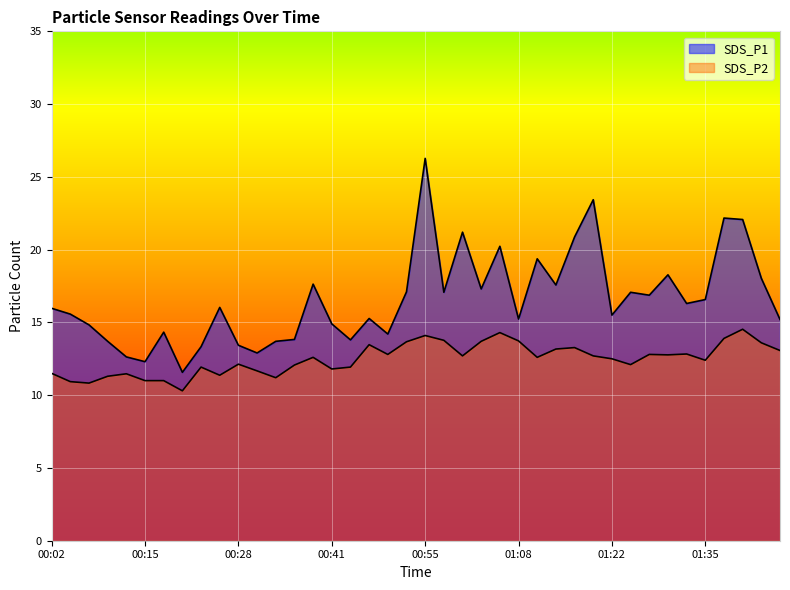

The value of SDS_P1 at 01:03 is 17.3. True or false?

True